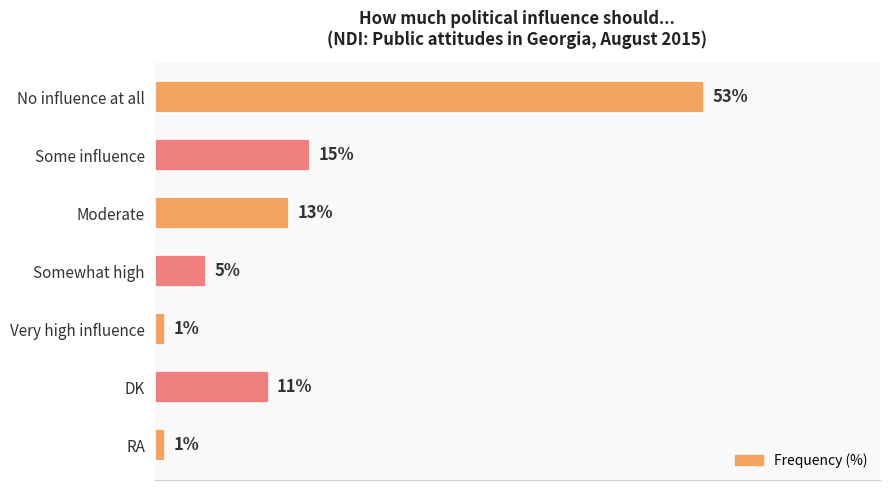

What is the label of the 7th bar from the top?

RA